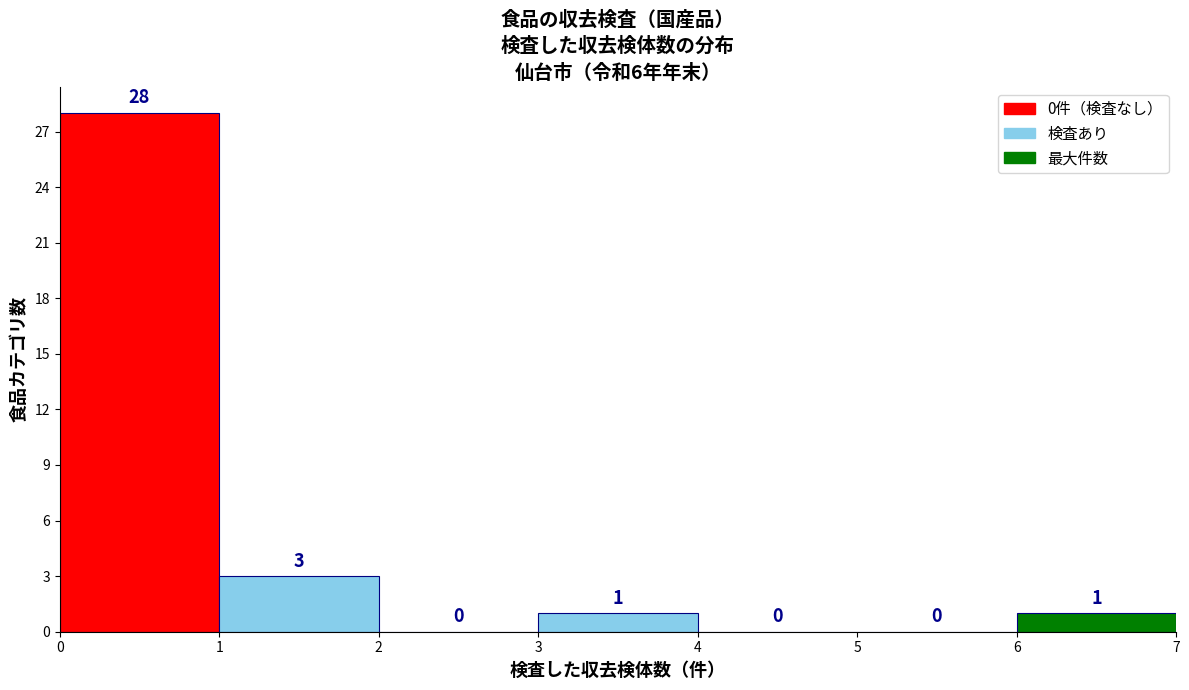

Reading left to right, transcribe this chart: for each bar, give the range it covers on the x-axis and its height.

0 to 1: 28
1 to 2: 3
2 to 3: 0
3 to 4: 1
4 to 5: 0
5 to 6: 0
6 to 7: 1